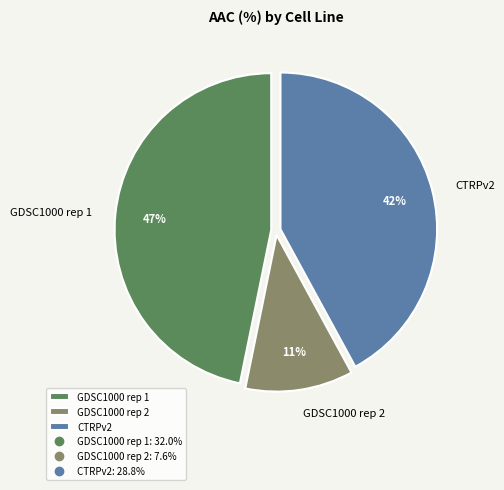

Is the sum of CTRPv2 and GDSC1000 rep 1 greater than half?

Yes